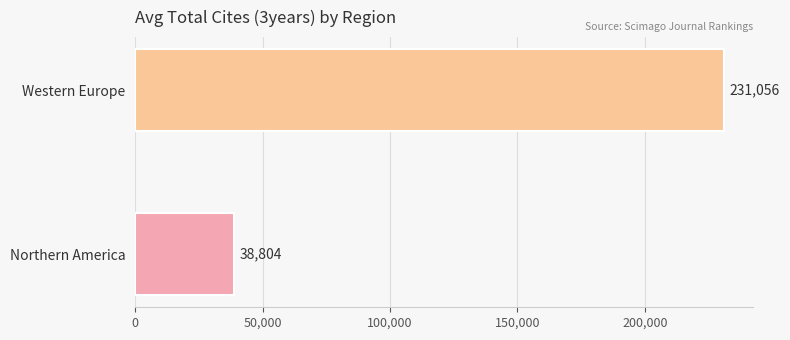

What is the minimum value shown in the chart?

38804